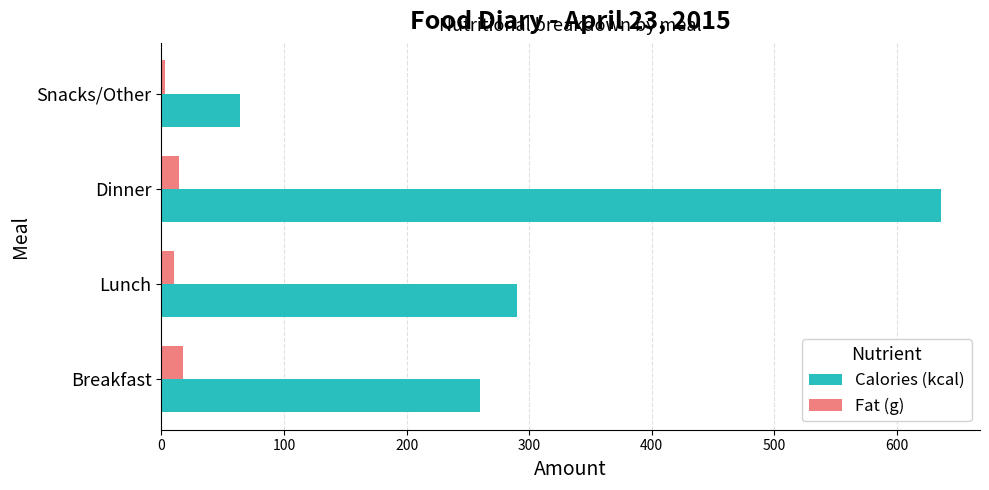

The value of Calories (kcal) at Breakfast is 260.0. True or false?

True